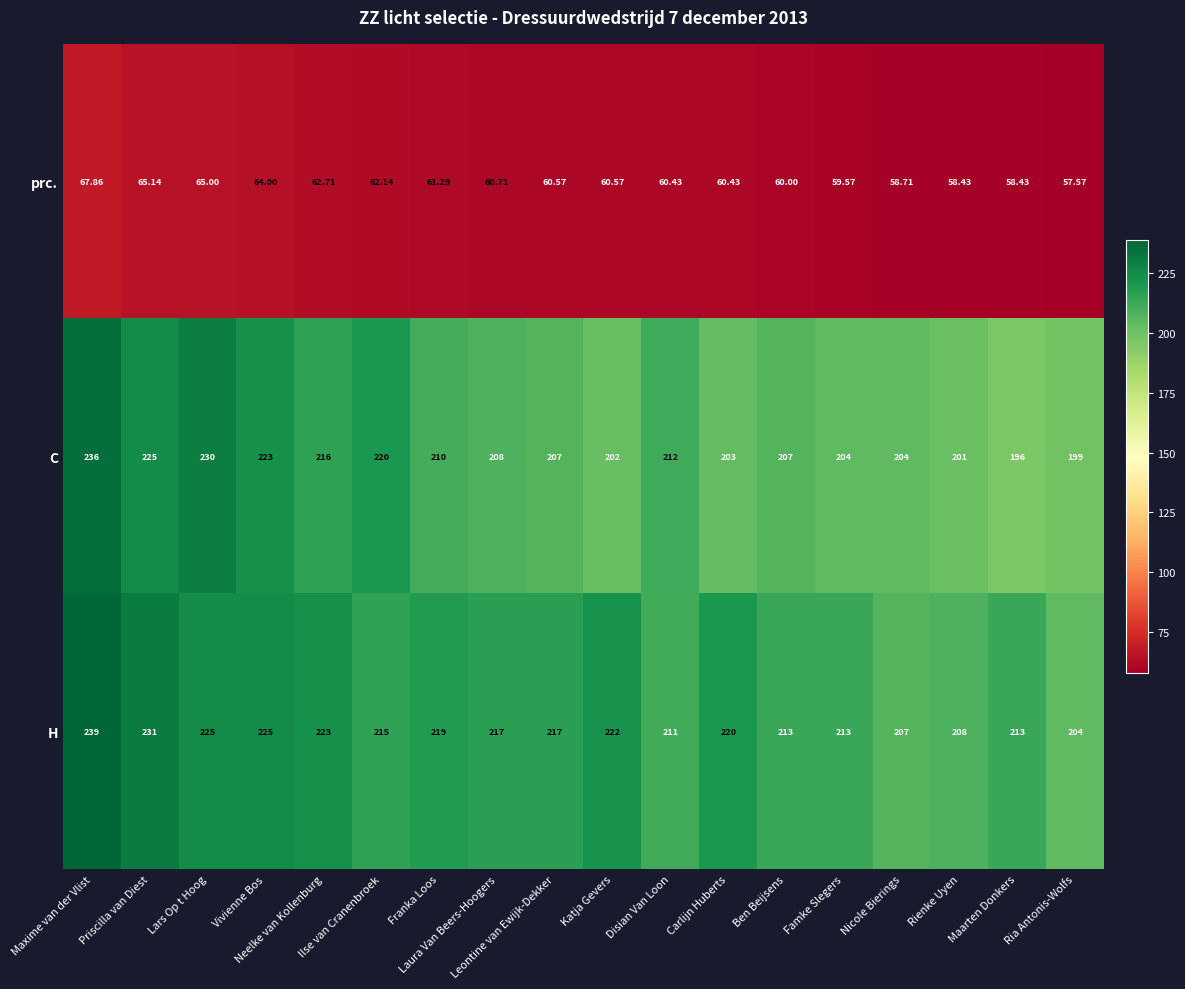

List the series in order of their peak value, highest first.

H, C, prc.